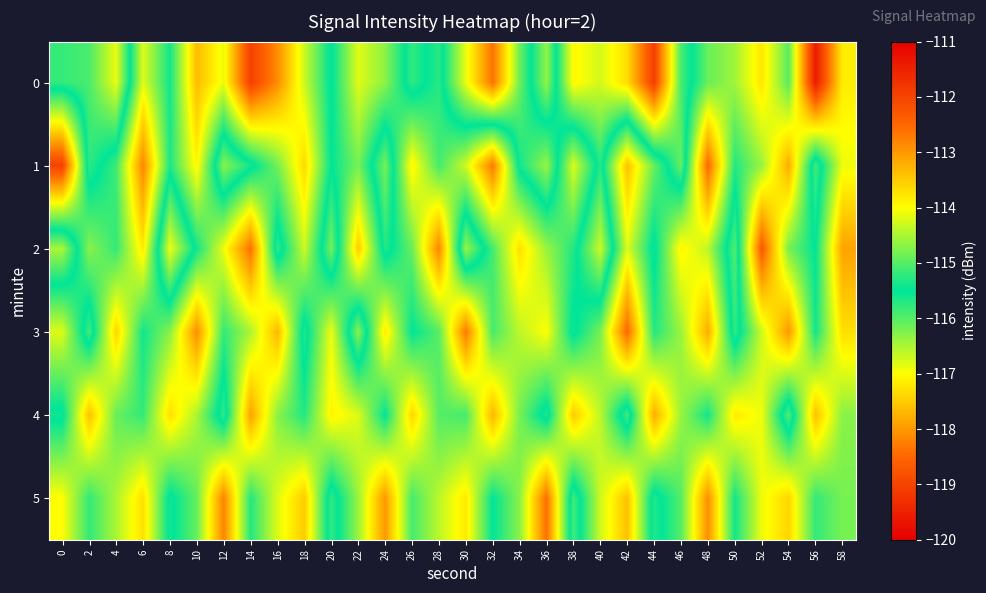

At how many categories does at least one series exceed -118?

30